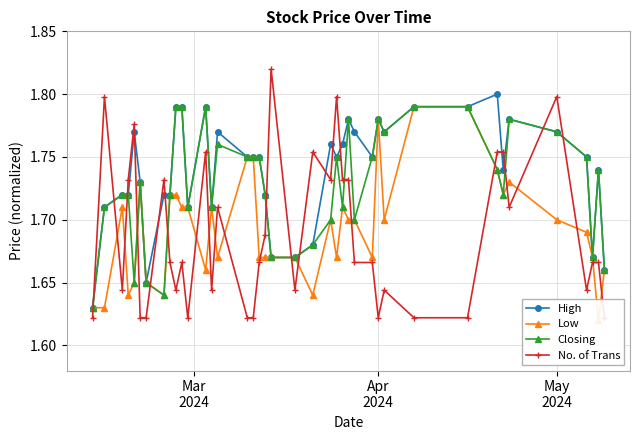

Count the Closing values in the range 1 to 2.

40